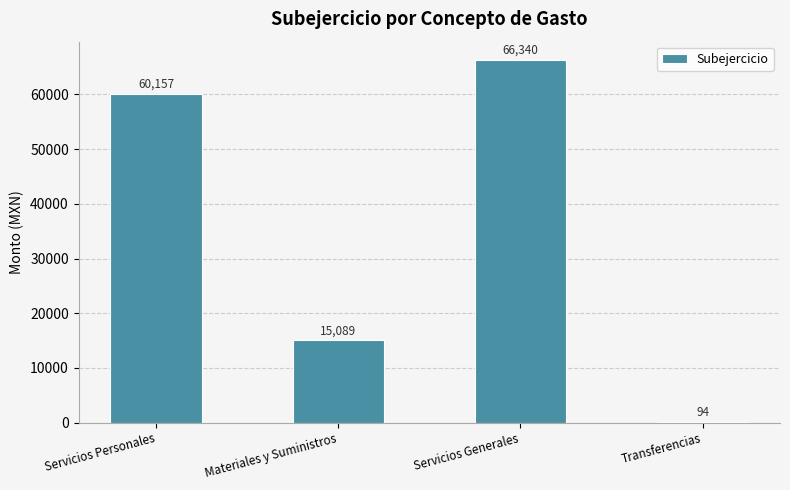

The chart shows a value of 22644.5 at Materiales y Suministros. True or false?

False